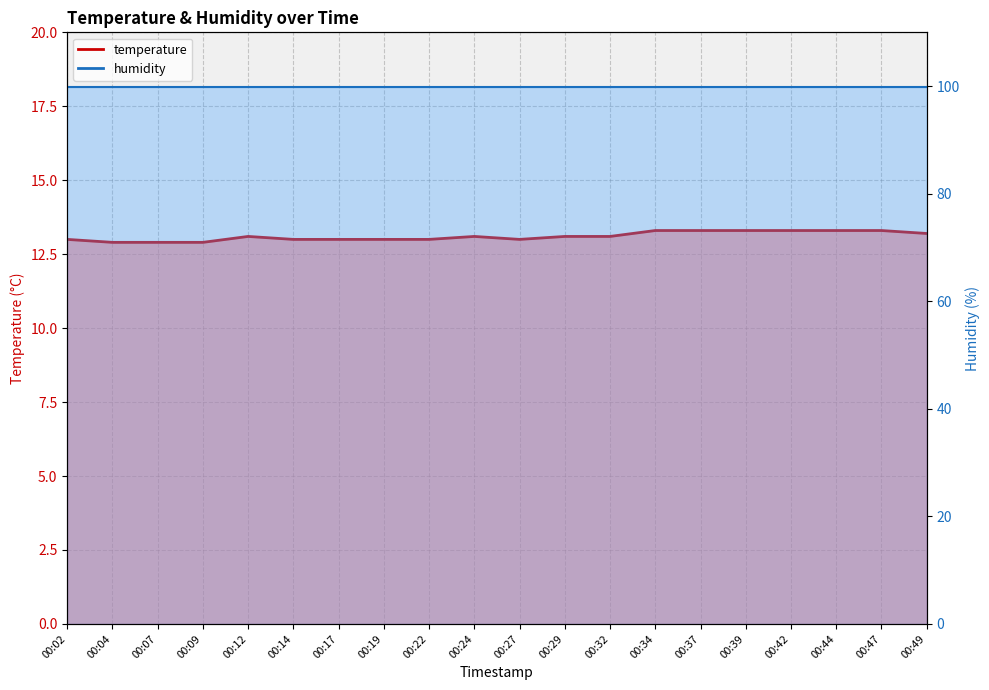

What is the difference between the maximum and minimum values?

0.4